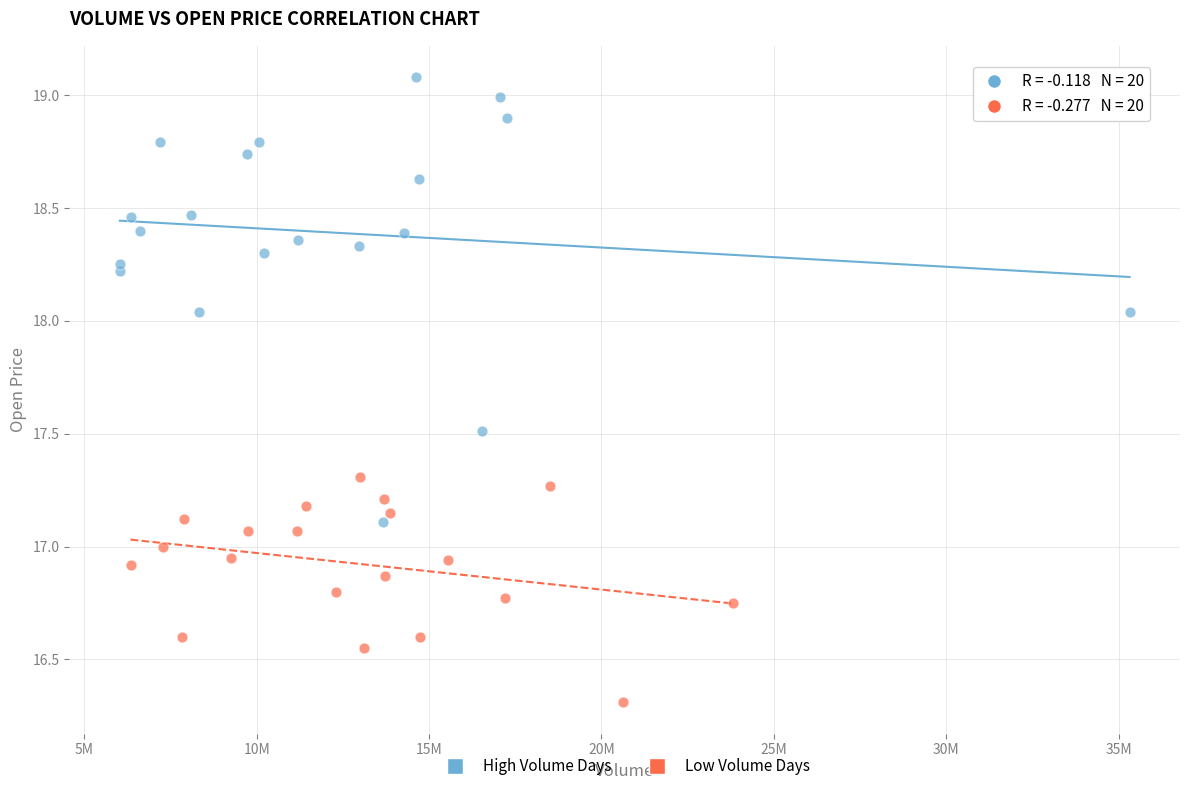

Which series reaches the minimum Y coordinate?

Low Volume Days